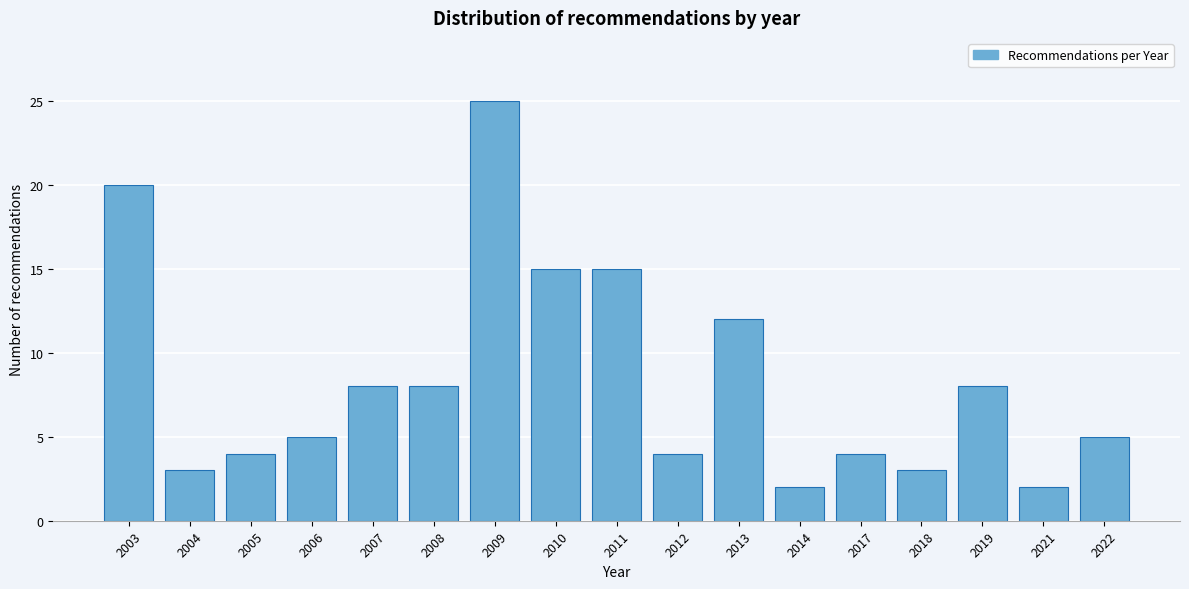

Reading left to right, transcribe all the data shown in this chart.

20	3	4	5	8	8	25	15	15	4	12	2	4	3	8	2	5